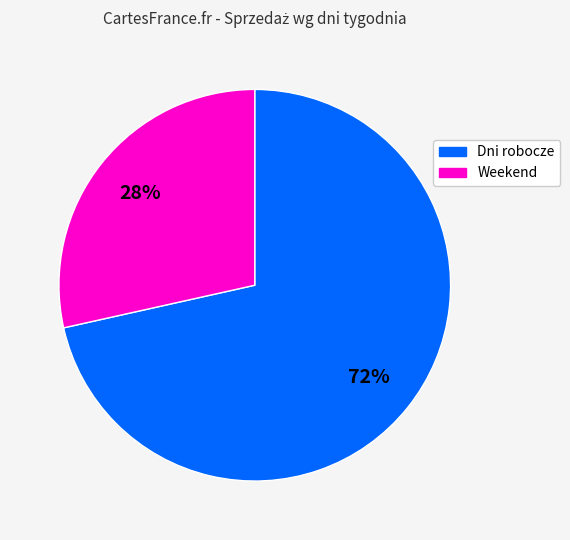

Is there a majority slice in this chart?

Yes